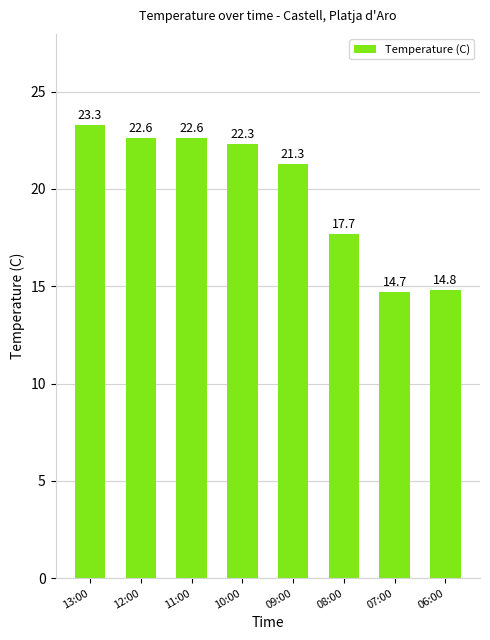

What is the sum of all values?

159.3